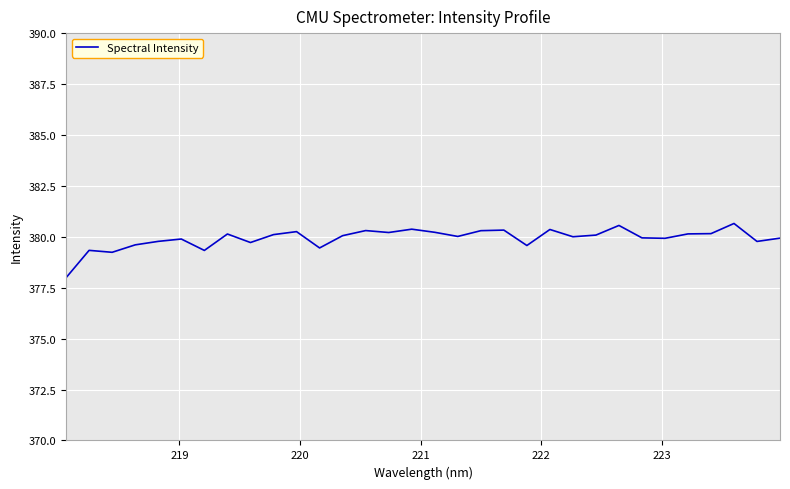

What is the difference between the maximum and minimum values?

2.7